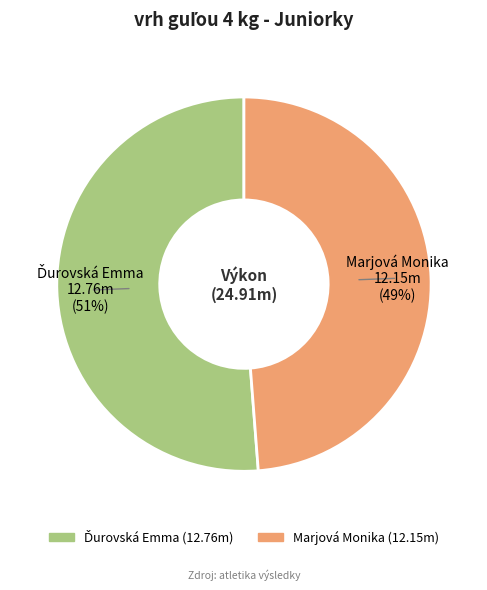

Is there any slice that represents more than half of the pie?

Yes